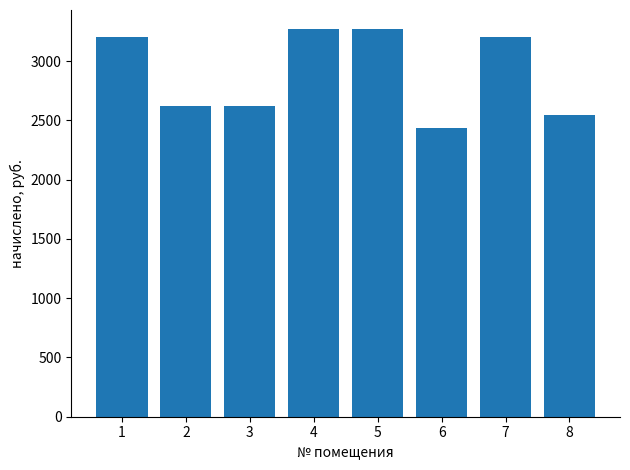

What is the smallest value displayed?

2437.8